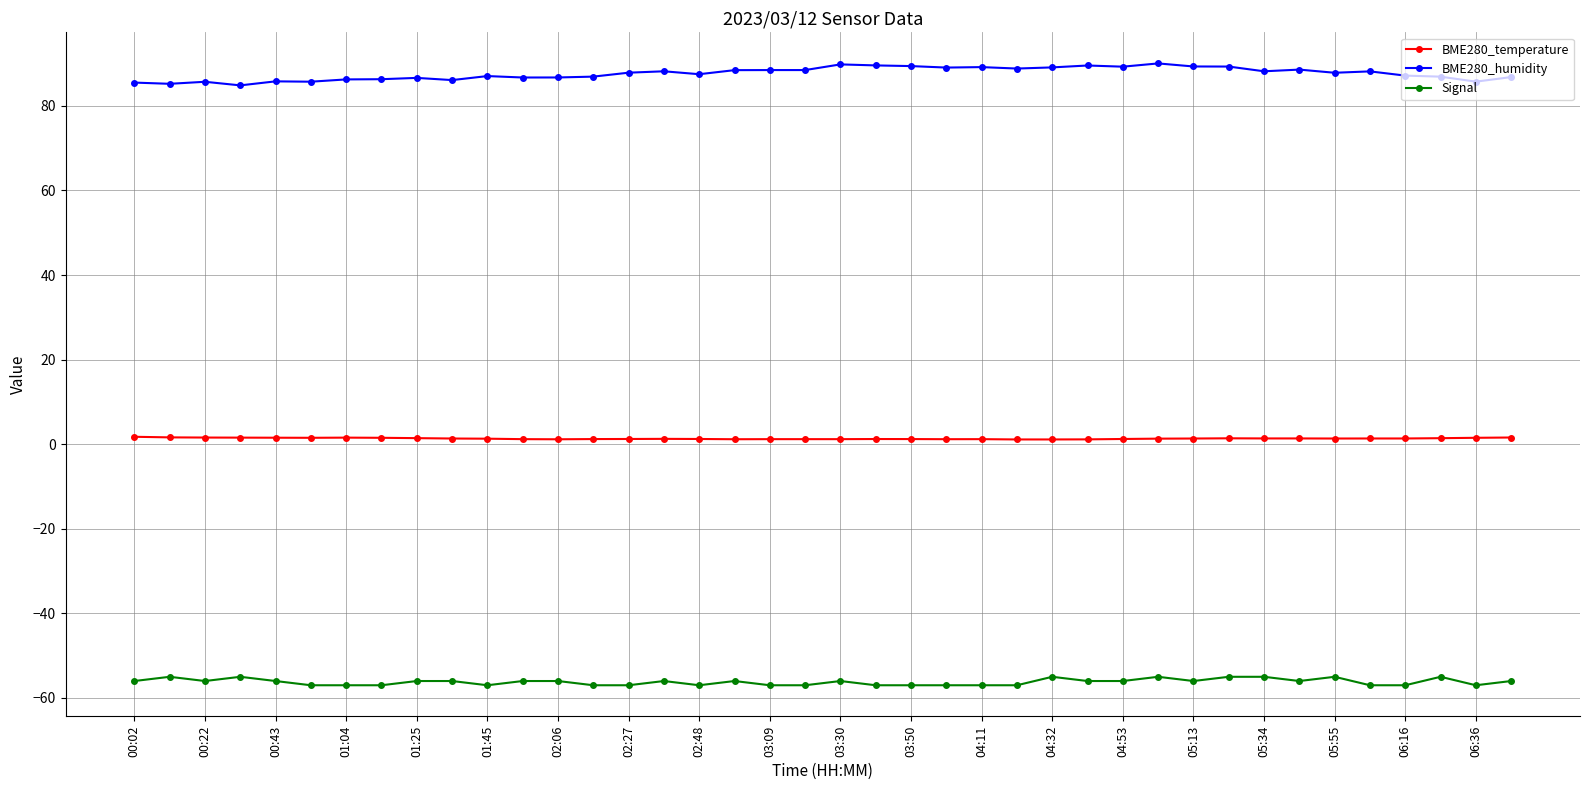

Does the chart have visible grid lines?

Yes